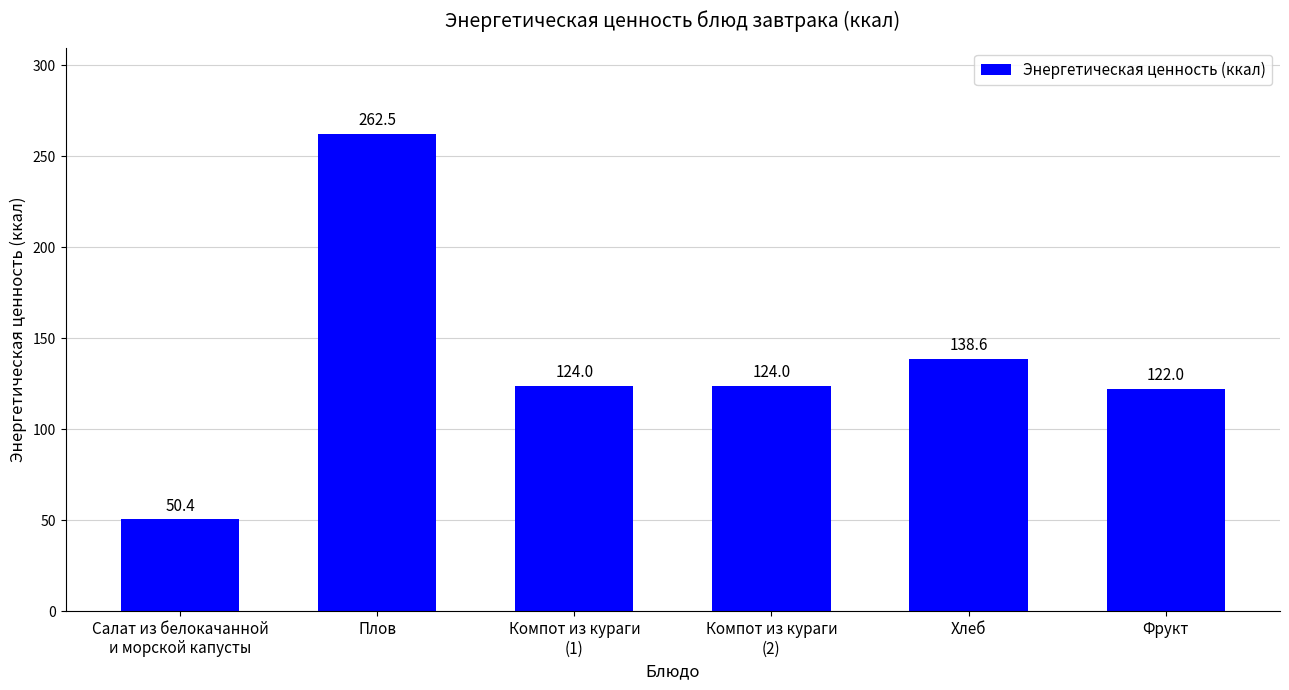

What is the difference between the second highest and second lowest values?

16.6